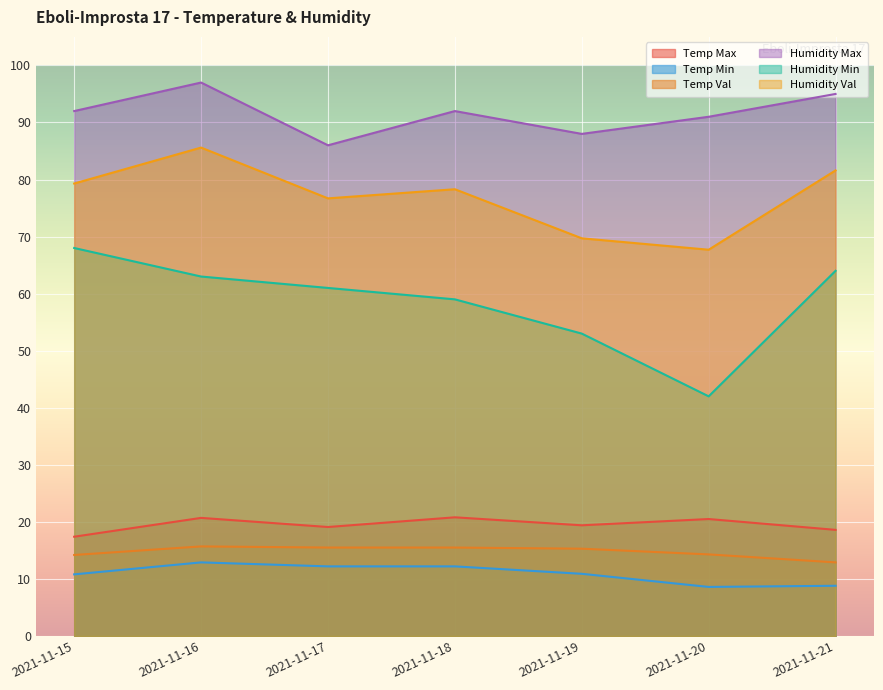

Reading left to right, list all the values displayed in this chart.

Temp Max: 2021-11-15=17.4	2021-11-16=20.7	2021-11-17=19.1	2021-11-18=20.8	2021-11-19=19.4	2021-11-20=20.5	2021-11-21=18.6
Temp Min: 2021-11-15=10.8	2021-11-16=12.9	2021-11-17=12.2	2021-11-18=12.2	2021-11-19=10.9	2021-11-20=8.6	2021-11-21=8.8
Temp Val: 2021-11-15=14.2	2021-11-16=15.7	2021-11-17=15.5	2021-11-18=15.5	2021-11-19=15.3	2021-11-20=14.3	2021-11-21=12.9
Humidity Max: 2021-11-15=92.0	2021-11-16=97.0	2021-11-17=86.0	2021-11-18=92.0	2021-11-19=88.0	2021-11-20=91.0	2021-11-21=95.0
Humidity Min: 2021-11-15=68.0	2021-11-16=63.0	2021-11-17=61.0	2021-11-18=59.0	2021-11-19=53.0	2021-11-20=42.0	2021-11-21=64.0
Humidity Val: 2021-11-15=79.3	2021-11-16=85.6	2021-11-17=76.7	2021-11-18=78.3	2021-11-19=69.7	2021-11-20=67.7	2021-11-21=81.6